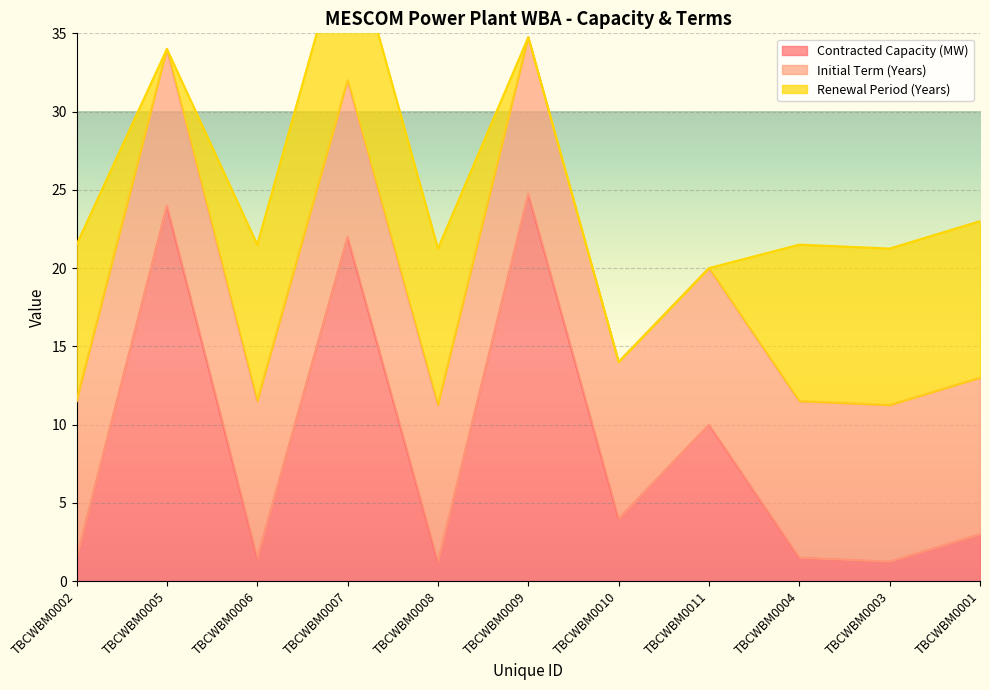

What is the label of the 7th point from the left?

TBCWBM0010